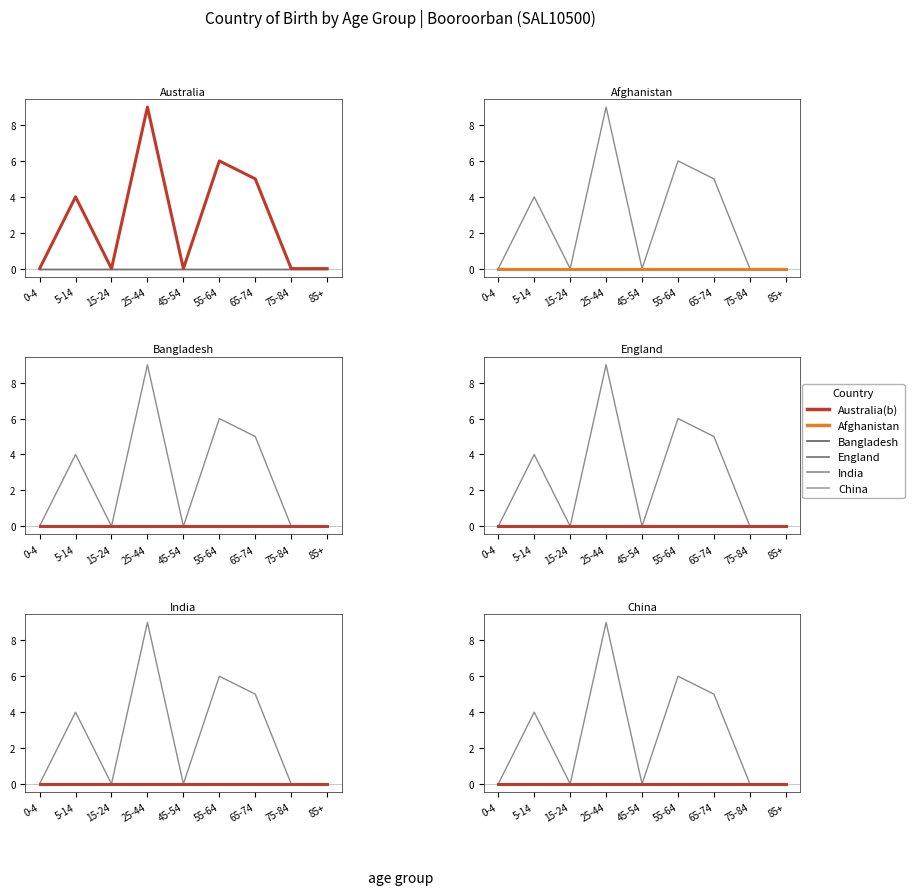

Reading left to right, what are all the values shown in this chart?

Afghanistan Females: 0-4=0	5-14=0	15-24=0	25-44=0	45-54=0	55-64=0	65-74=0	75-84=0	85+=0
Bangladesh Females: 0-4=0	5-14=0	15-24=0	25-44=0	45-54=0	55-64=0	65-74=0	75-84=0	85+=0
England Females: 0-4=0	5-14=0	15-24=0	25-44=0	45-54=0	55-64=0	65-74=0	75-84=0	85+=0
India Females: 0-4=0	5-14=0	15-24=0	25-44=0	45-54=0	55-64=0	65-74=0	75-84=0	85+=0
China Females: 0-4=0	5-14=0	15-24=0	25-44=0	45-54=0	55-64=0	65-74=0	75-84=0	85+=0
Australia(b) Females: 0-4=0	5-14=4	15-24=0	25-44=9	45-54=0	55-64=6	65-74=5	75-84=0	85+=0